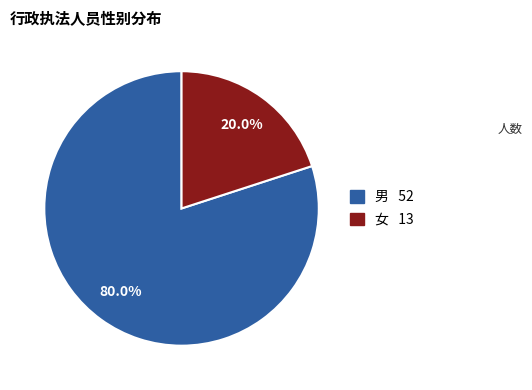

What percentage do 男 and 女 together represent?

100.0%